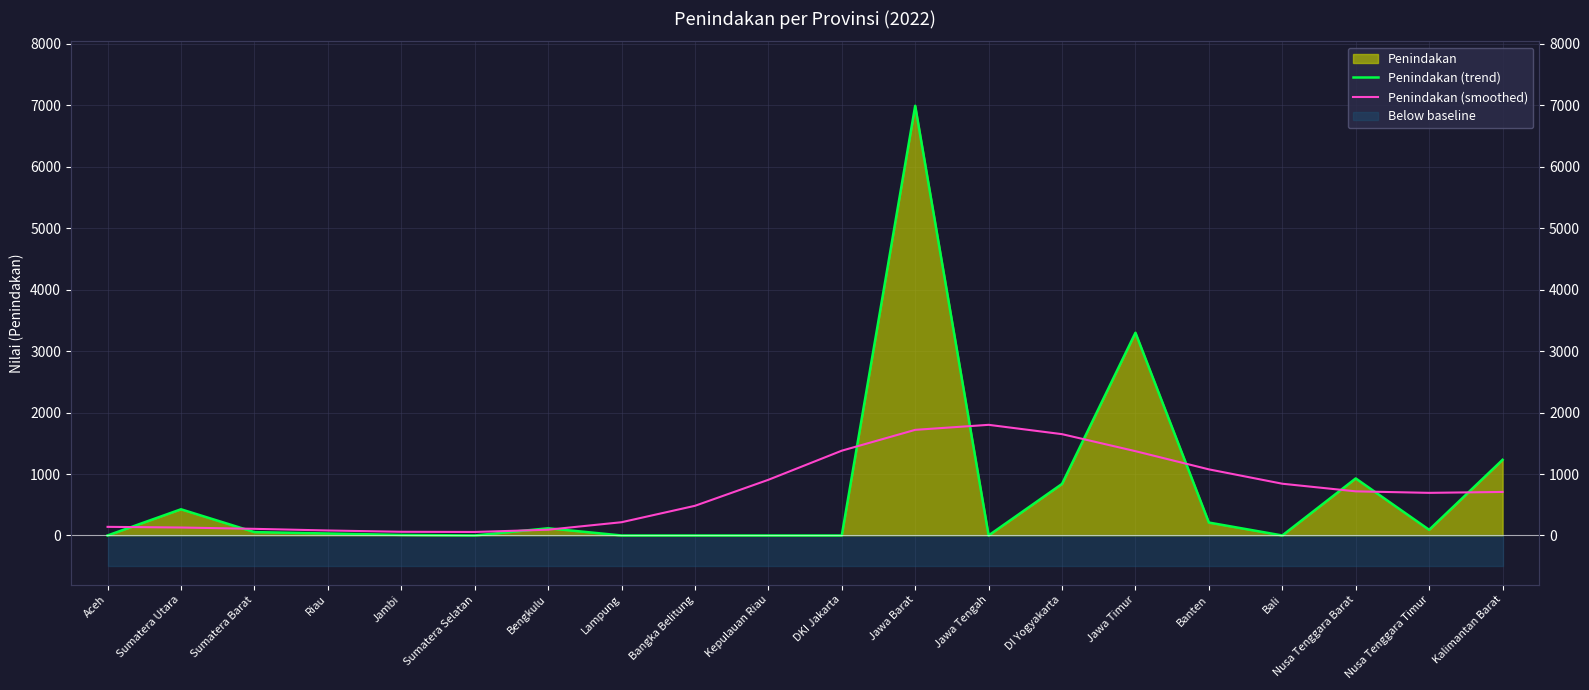

What is the highest value of the Penindakan (trend) series?

6992.0